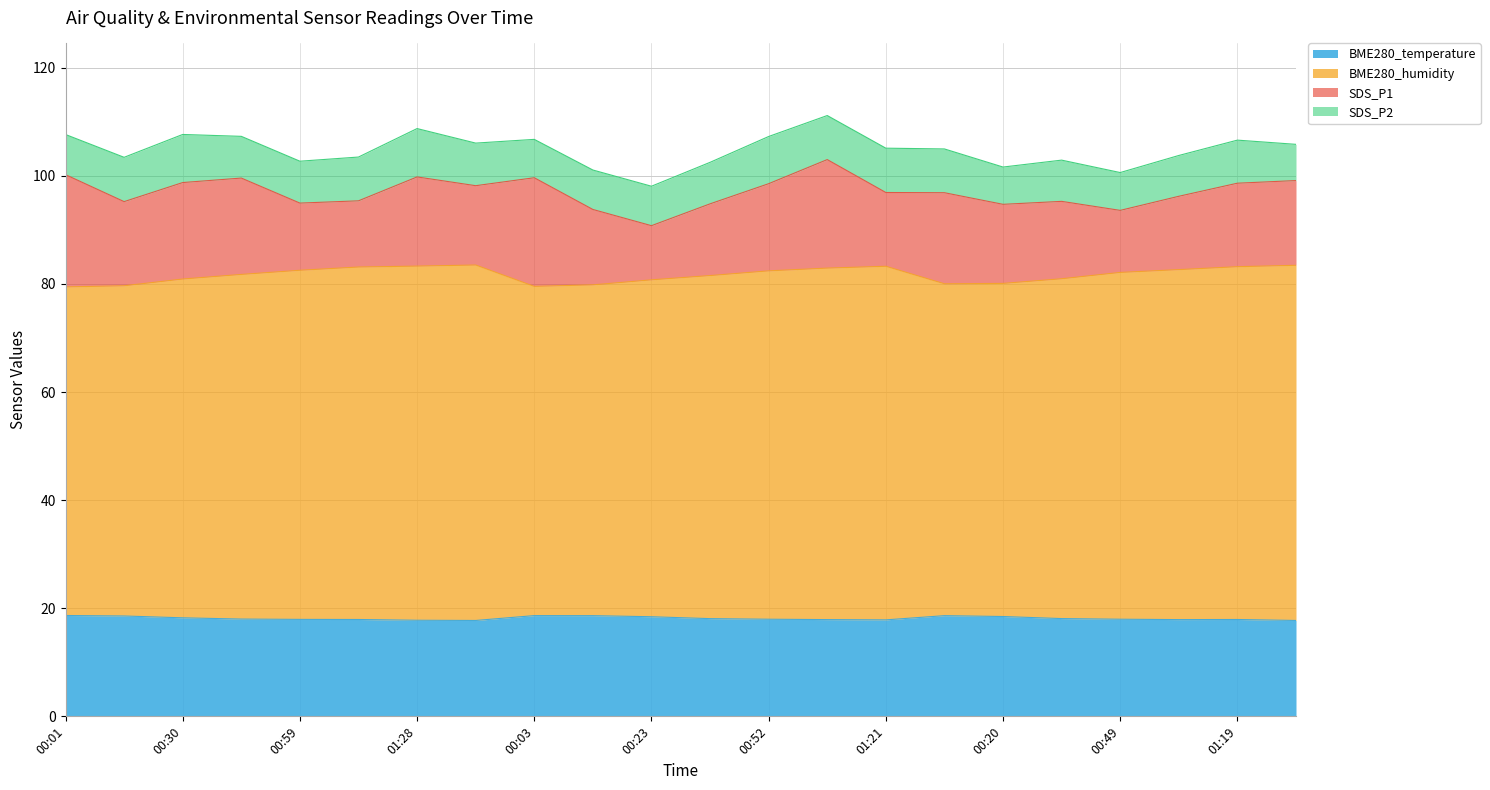

What is the maximum value for BME280_temperature?

18.7